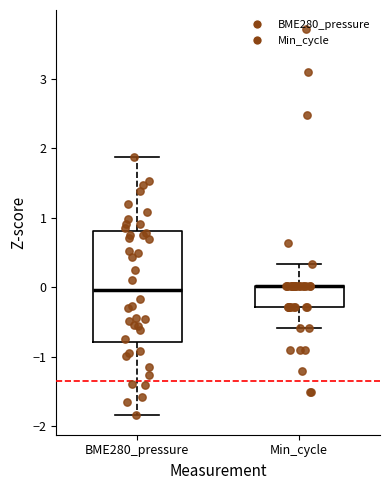

Comparing the boxes themselves (not the whiskers), which one is the tallest?

BME280_pressure